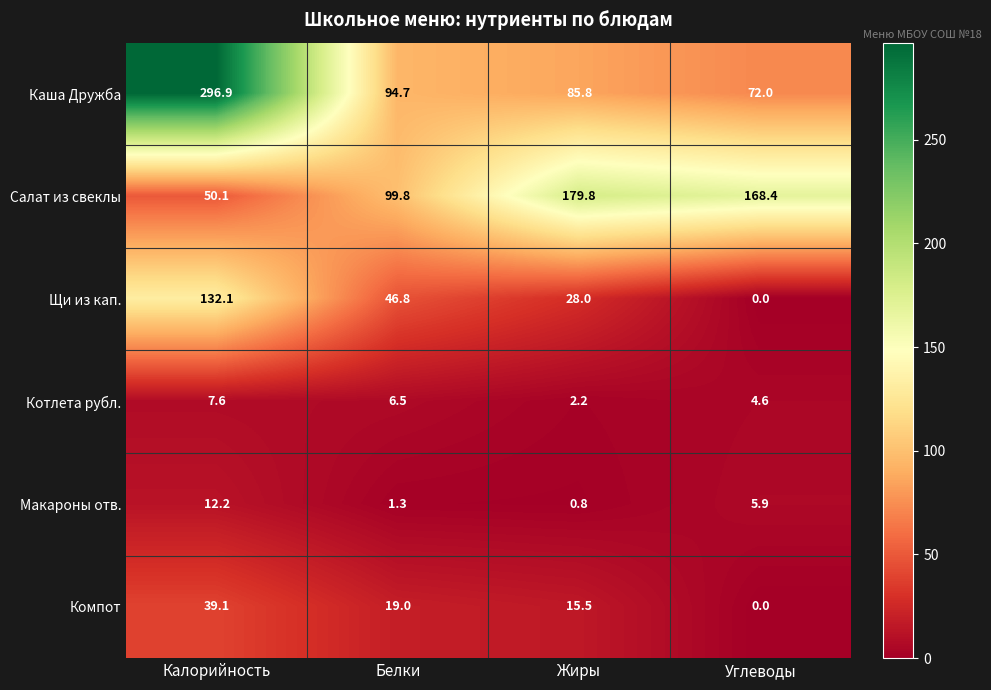

Is it true that Салат из свеклы equals 179.8 at Жиры?

True